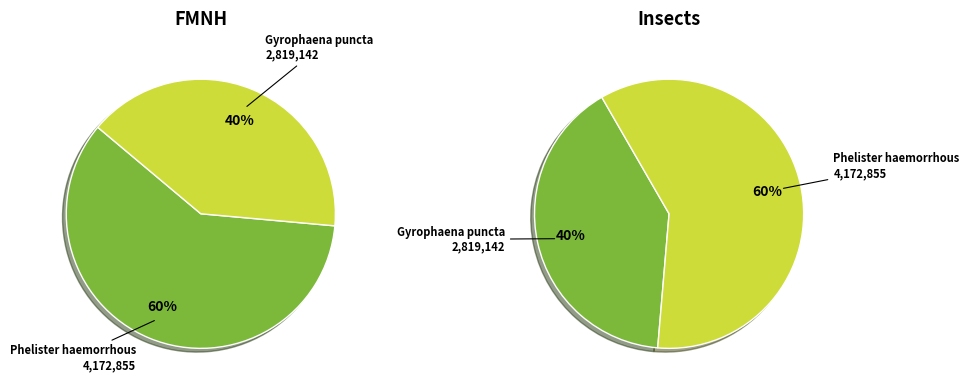

Approximately how many times larger is the value at FMNHINS 0004 172 855 compared to FMNHINS 0002 819 142?

1.5